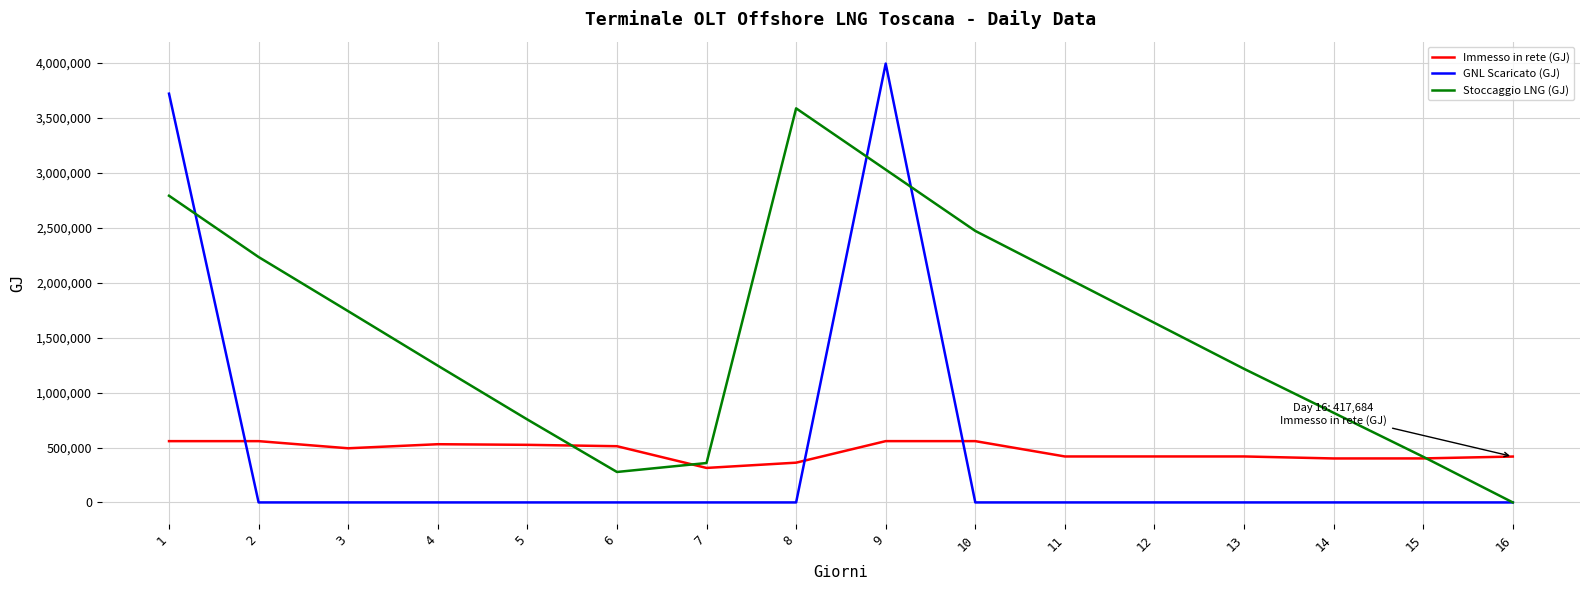

What is the maximum value for Immesso in rete (GJ)?

558084.6